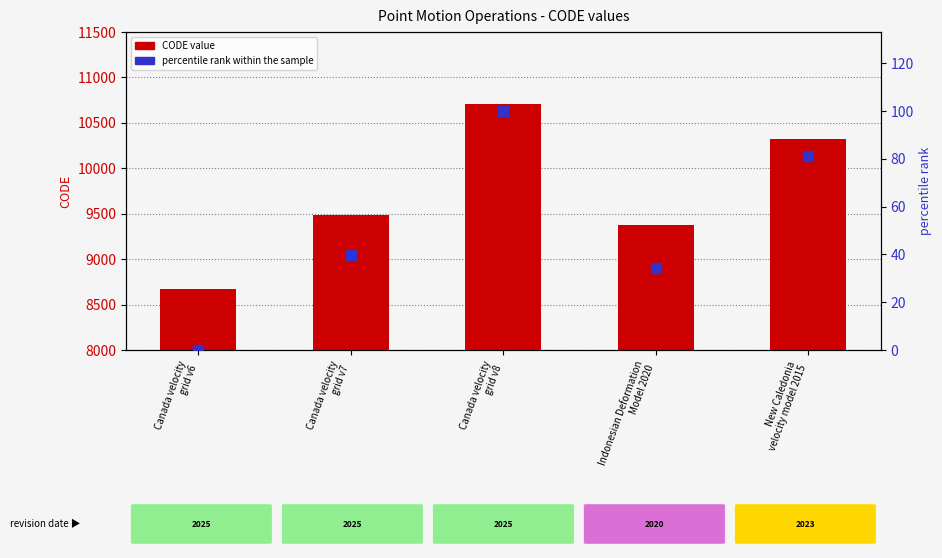

Which series has the largest Y range (max minus min)?

CODE value